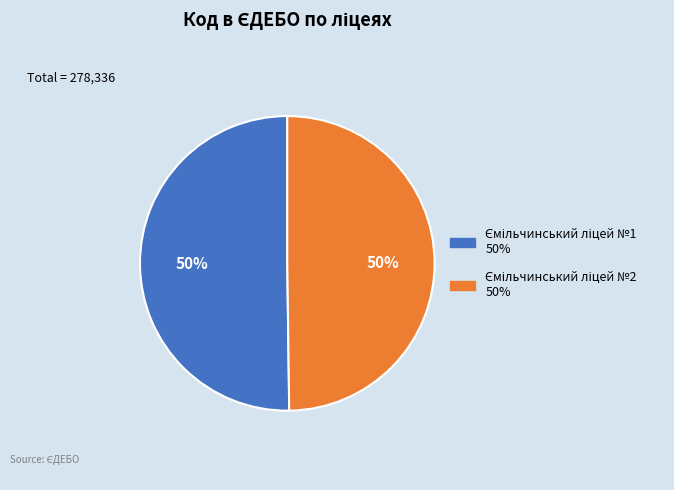

To the nearest percent, what is the average slice percentage?

50%